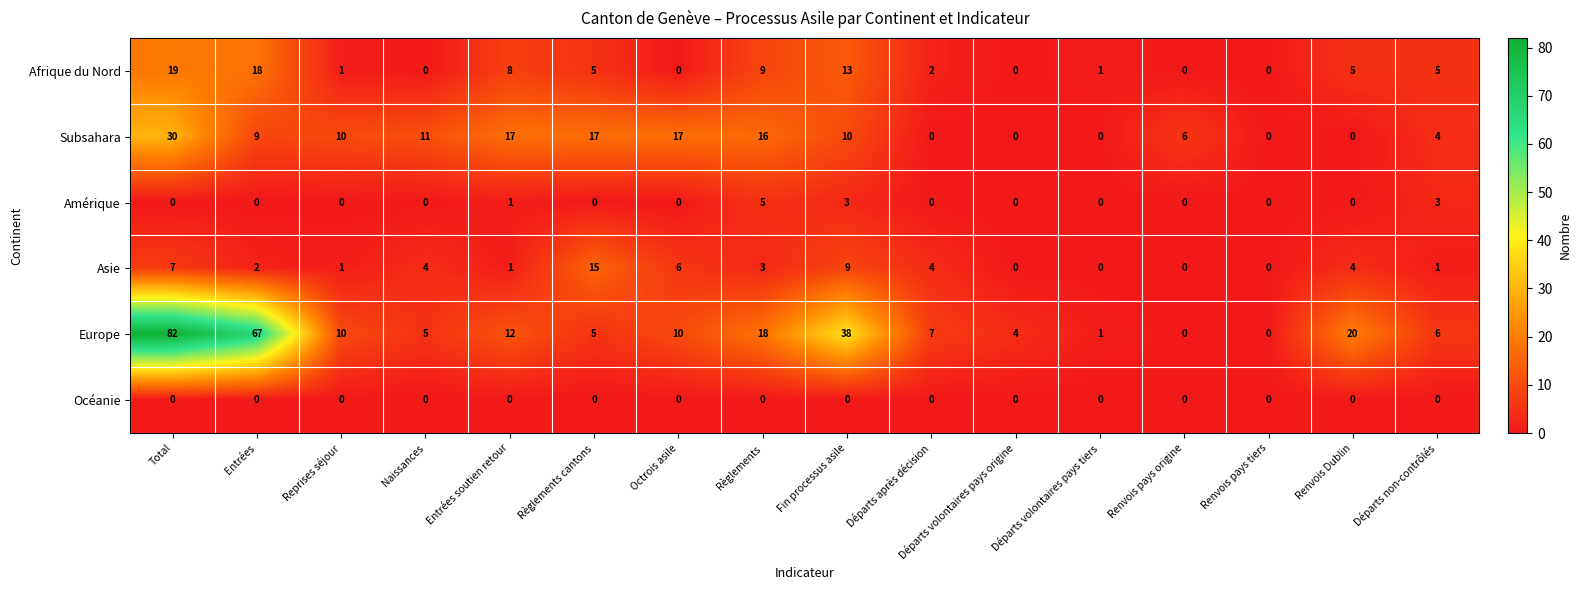

What is the average value of the Afrique du Nord series?

5